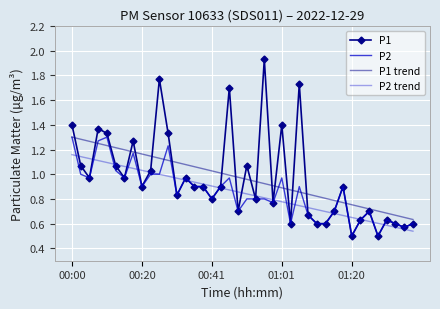

Reading left to right, what are all the values shown in this chart?

P1: 1.4	1.1	1.0	1.4	1.3	1.1	1.0	1.3	0.9	1.0	1.8	1.3	0.8	1.0	0.9	0.9	0.8	0.9	1.7	0.7	1.1	0.8	1.9	0.8	1.4	0.6	1.7	0.7	0.6	0.6	0.7	0.9	0.5	0.6	0.7	0.5	0.6	0.6	0.6	0.6
P2: 1.3	1.0	1.0	1.3	1.3	1.0	1.0	1.2	0.9	1.0	1.0	1.2	0.8	1.0	0.9	0.9	0.8	0.9	1.0	0.7	0.8	0.8	0.8	0.8	1.0	0.6	0.9	0.7	0.6	0.6	0.7	0.9	0.5	0.6	0.7	0.5	0.6	0.6	0.6	0.6
P1 trend: 1.3	1.3	1.3	1.2	1.2	1.2	1.2	1.2	1.2	1.1	1.1	1.1	1.1	1.1	1.1	1.0	1.0	1.0	1.0	1.0	1.0	0.9	0.9	0.9	0.9	0.9	0.9	0.8	0.8	0.8	0.8	0.8	0.8	0.7	0.7	0.7	0.7	0.7	0.7	0.6
P2 trend: 1.2	1.1	1.1	1.1	1.1	1.1	1.1	1.0	1.0	1.0	1.0	1.0	1.0	1.0	0.9	0.9	0.9	0.9	0.9	0.9	0.8	0.8	0.8	0.8	0.8	0.8	0.7	0.7	0.7	0.7	0.7	0.7	0.7	0.6	0.6	0.6	0.6	0.6	0.6	0.5